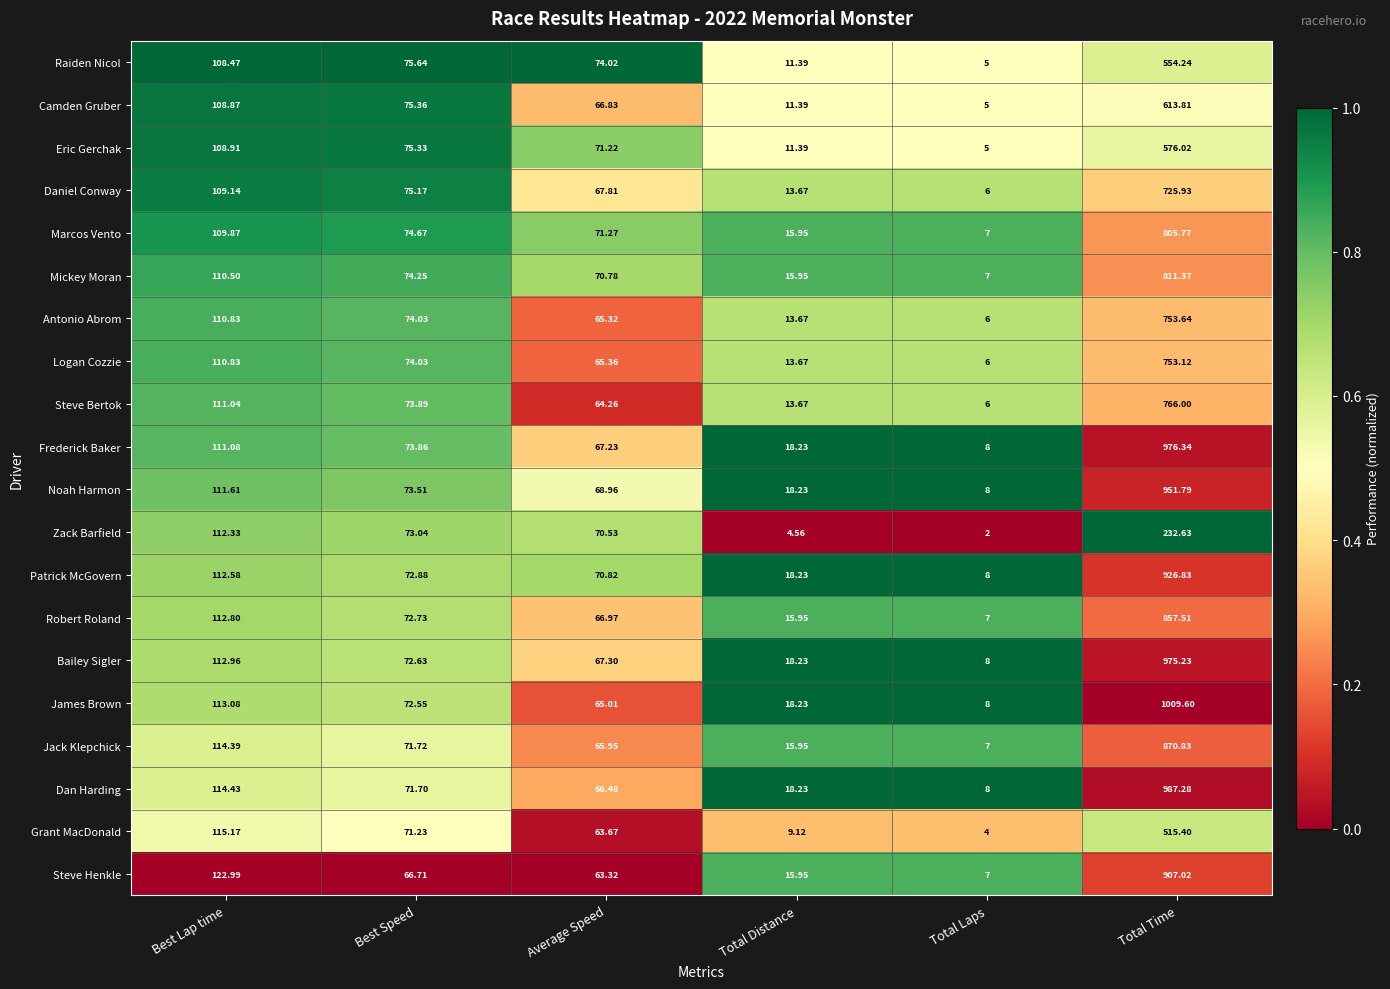

Which label corresponds to the smallest value in the chart?

Total Laps